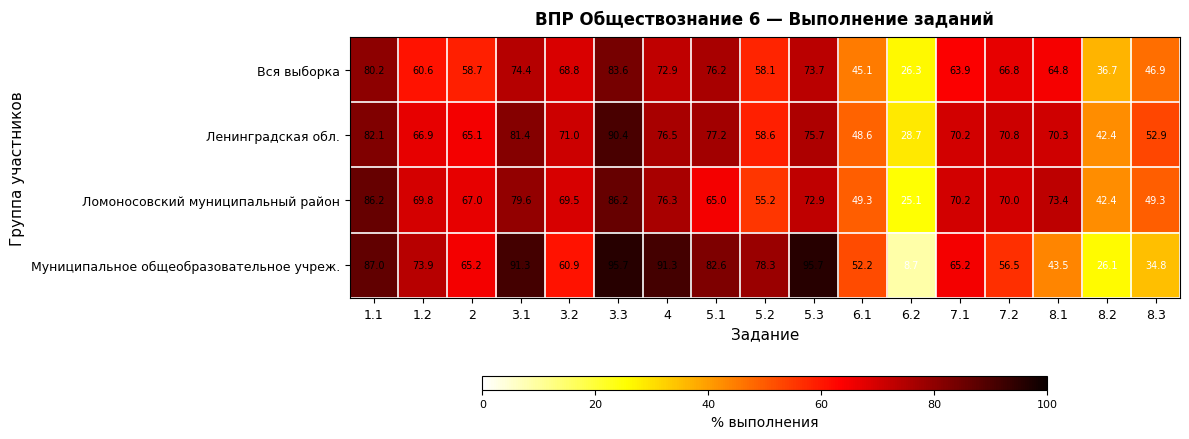

Where does the Ленинградская обл. series first go above 70?

1.1